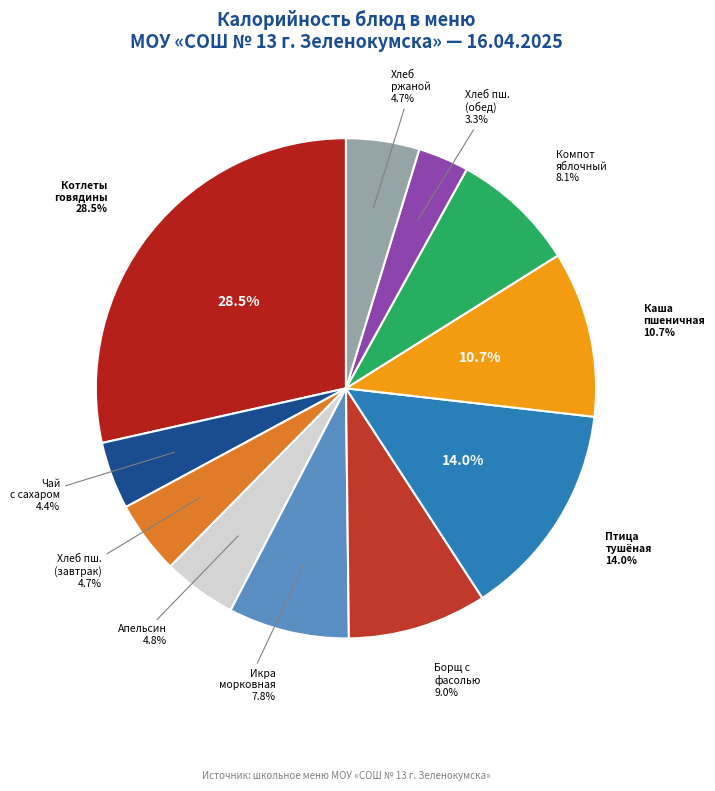

To the nearest percent, what percentage of the pie is Каша вязкая пшеничная?

11%